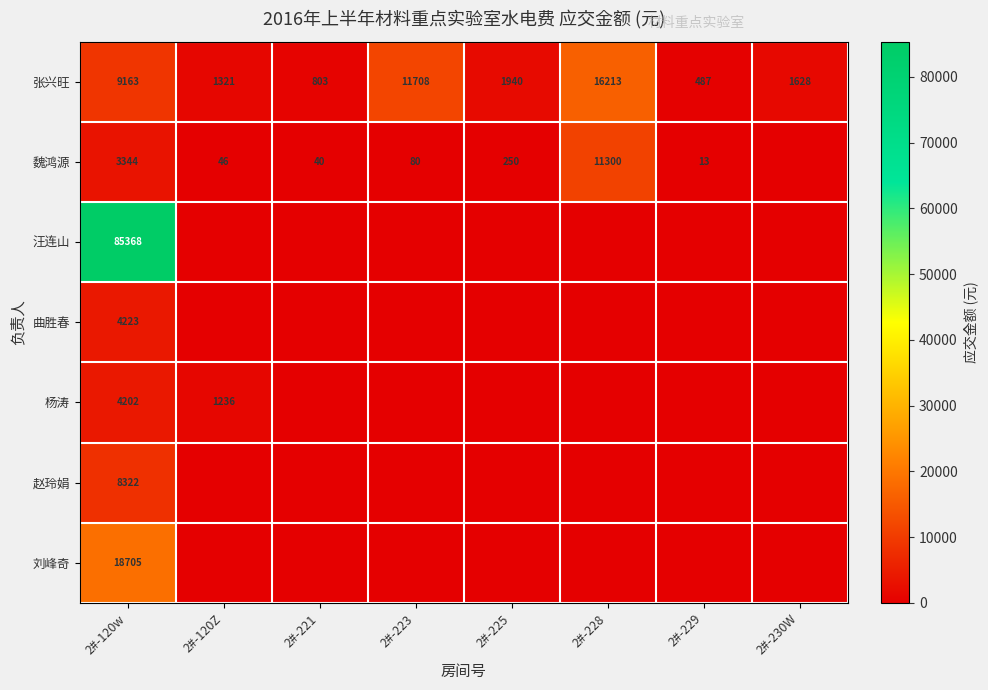

Is the value of 魏鸿源 at 2#-229 greater than the value of 张兴旺 at 2#-225?

No